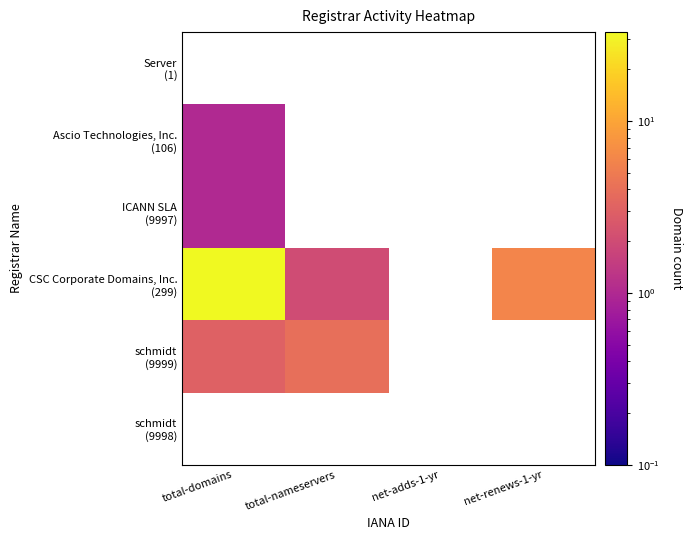

Which series has the largest range (max minus min)?

CSC Corporate Domains, Inc. (299)